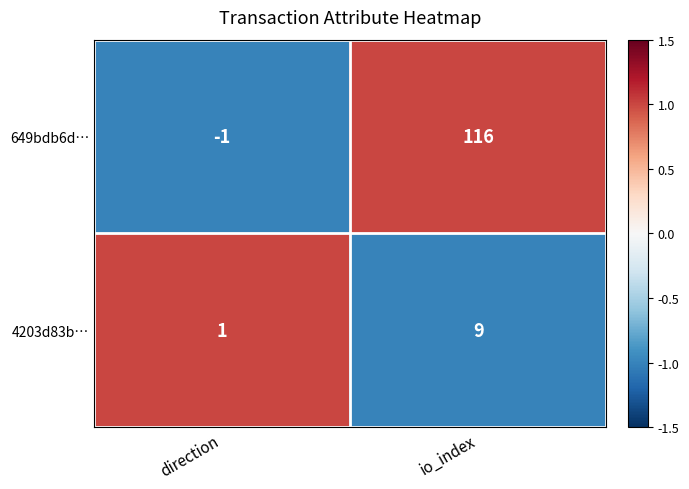

What is the smallest value displayed?

-1